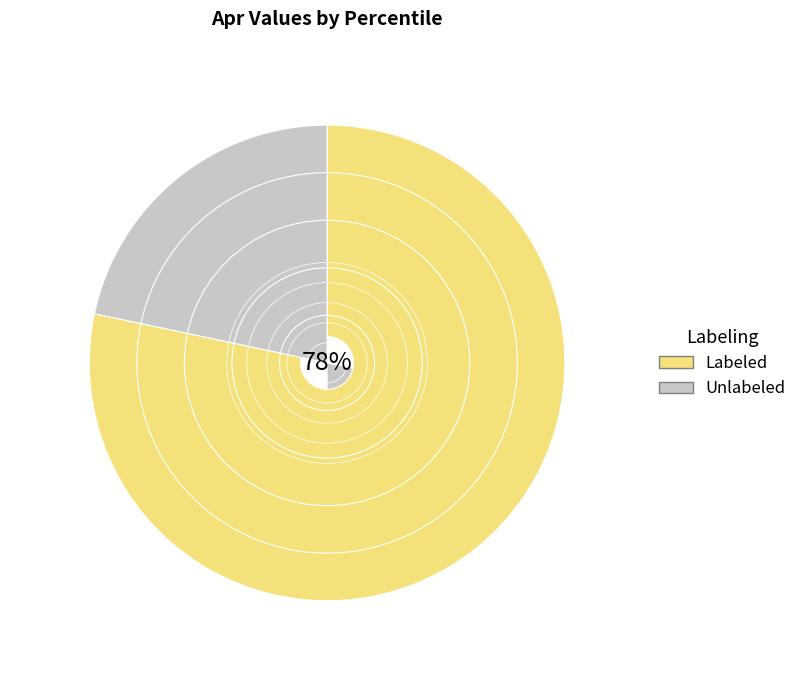

How many slices are in this pie chart?

2